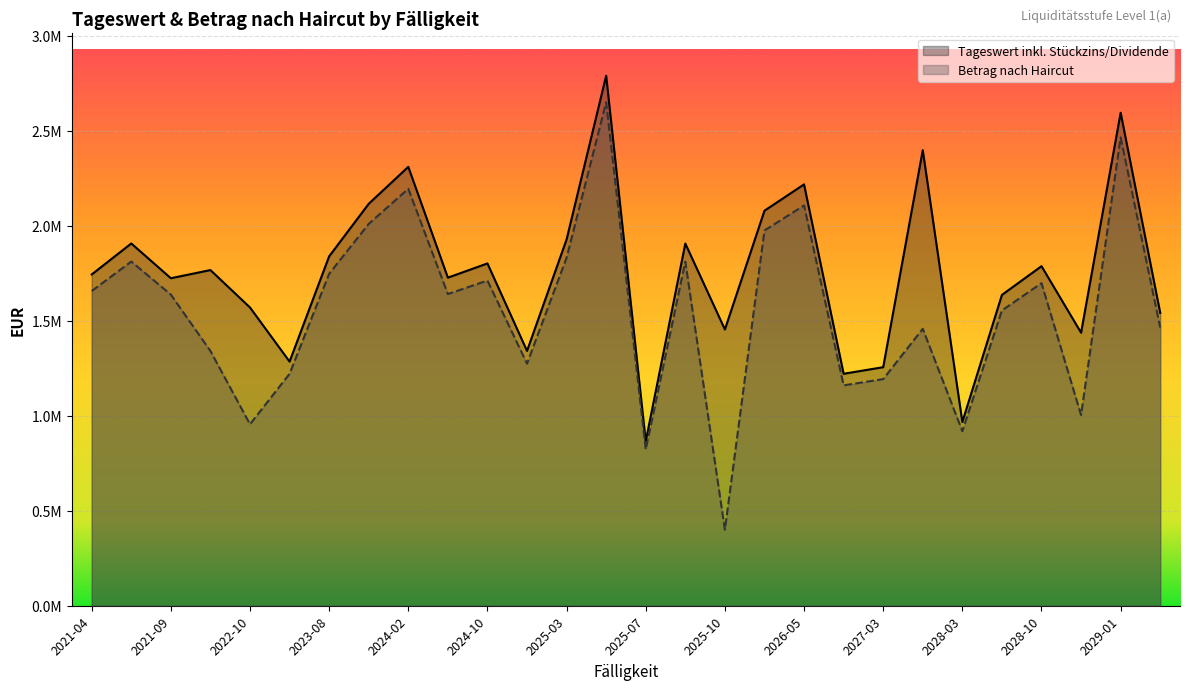

At which category does Betrag nach Haircut reach its first local valley?

2022-10